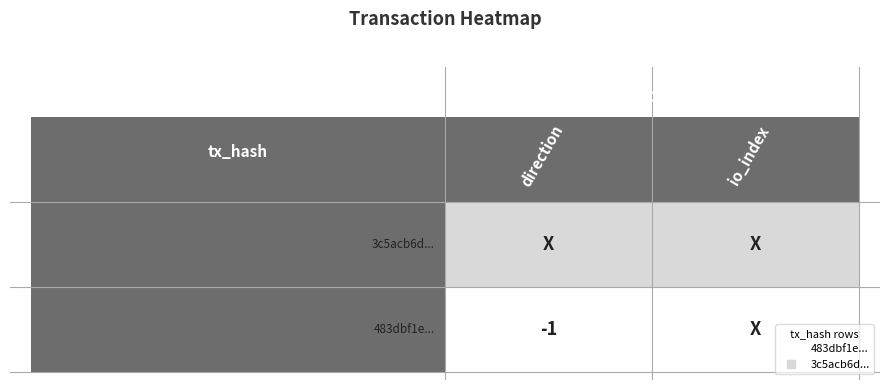

The 3c5acb6d... series shows 4 at 1. True or false?

False